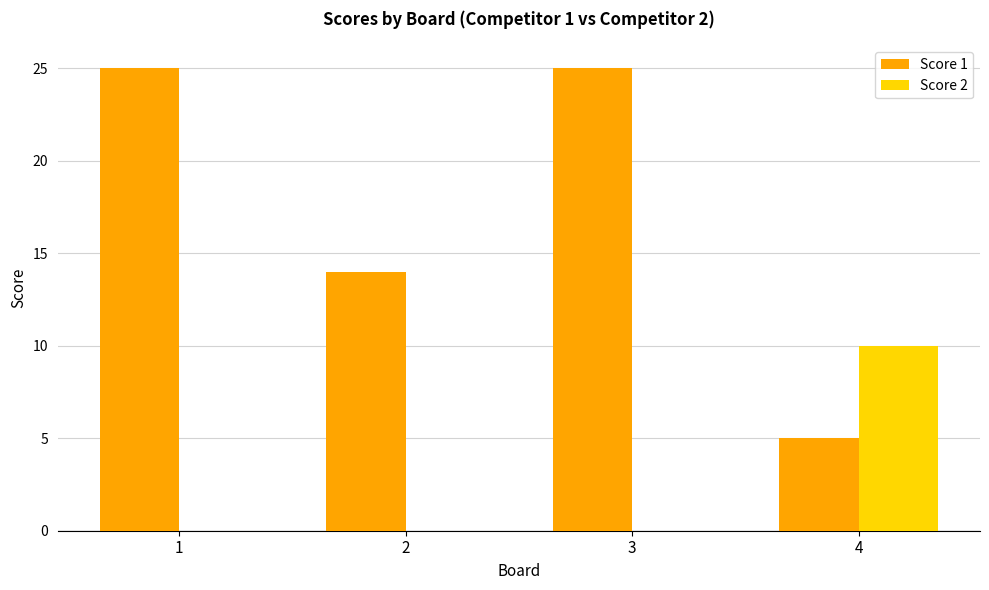

Which series has the widest spread of values?

Score 1